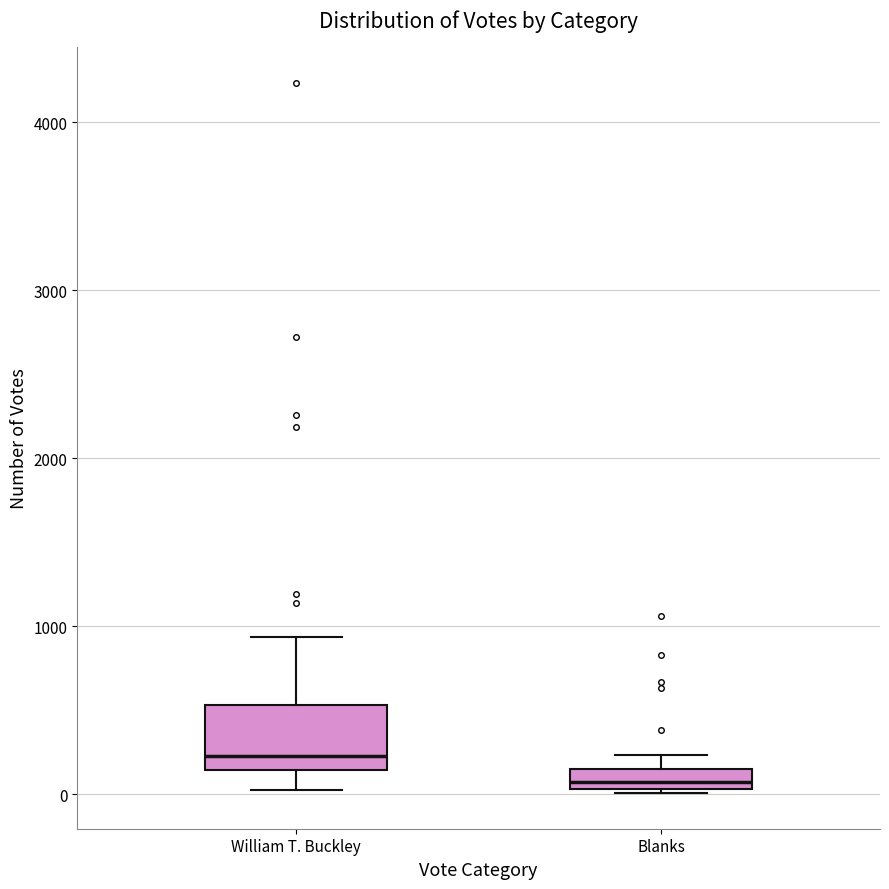

Where is the upper edge of the box for Blanks on the y-axis? The values are not printed on the chart, so give them approximately, as read against the axis.

200